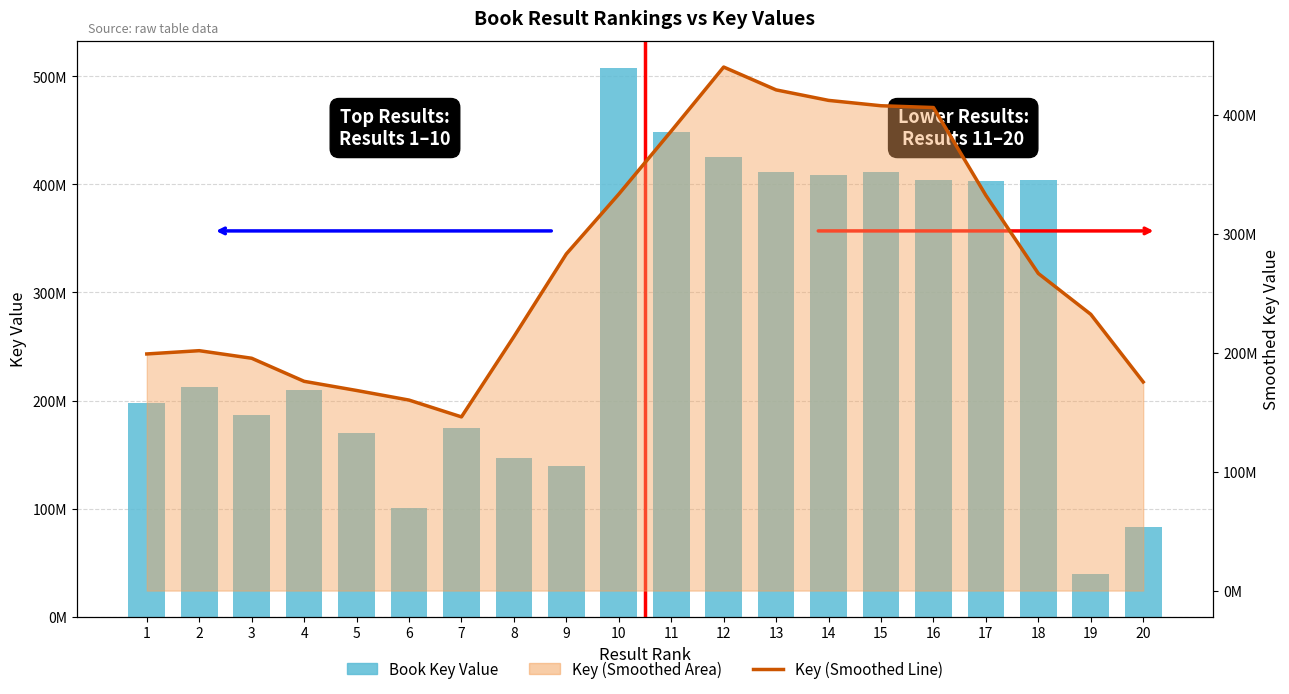

What is the sum of all Key (Smoothed Line) values?

5557600771.4